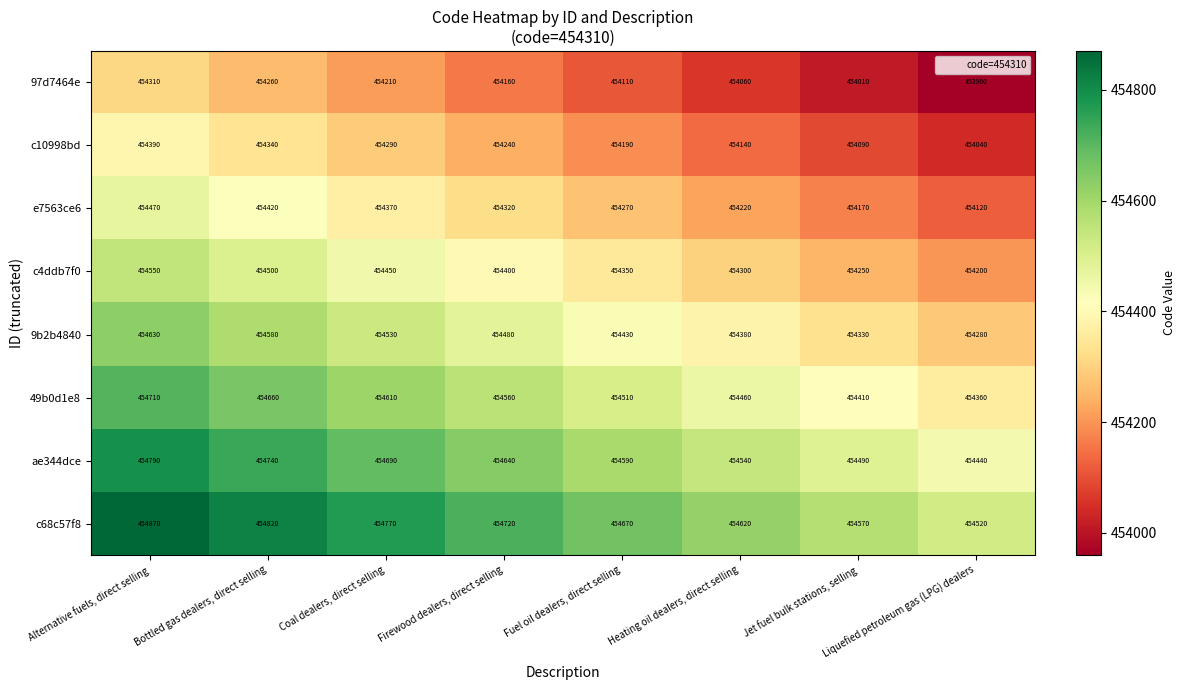

What is the smallest value displayed?

453960